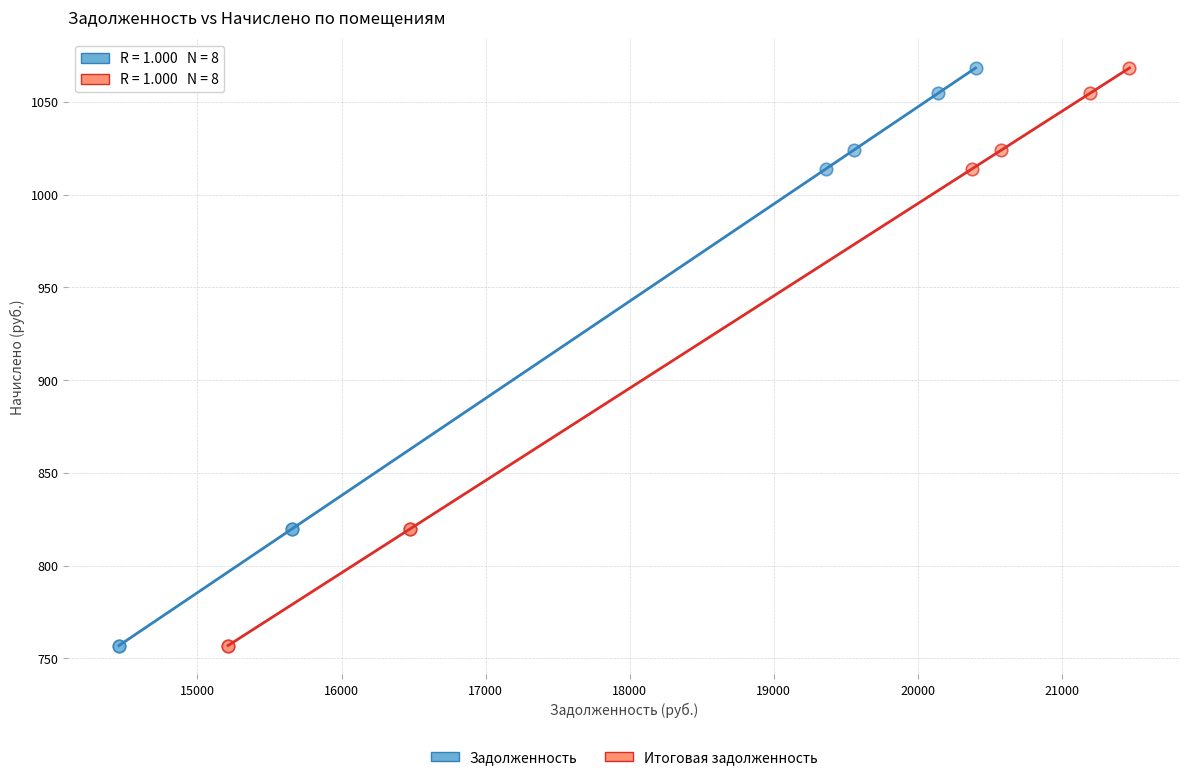

What are all the series names shown in the legend?

Задолженность, Итоговая задолженность